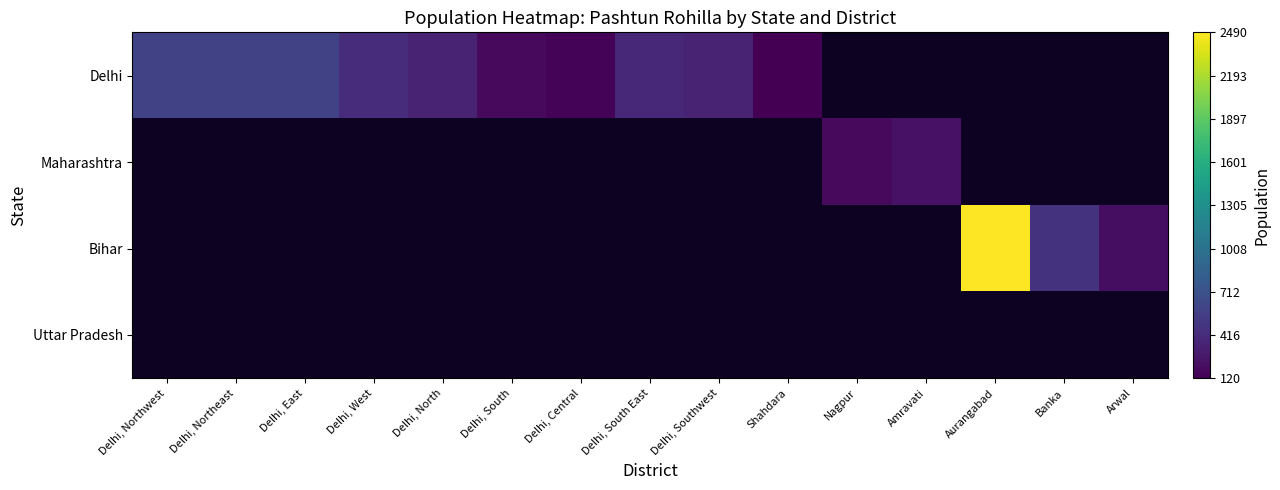

Rank the series at Delhi, North from lowest to highest value.

Delhi, Maharashtra, Bihar, Uttar Pradesh